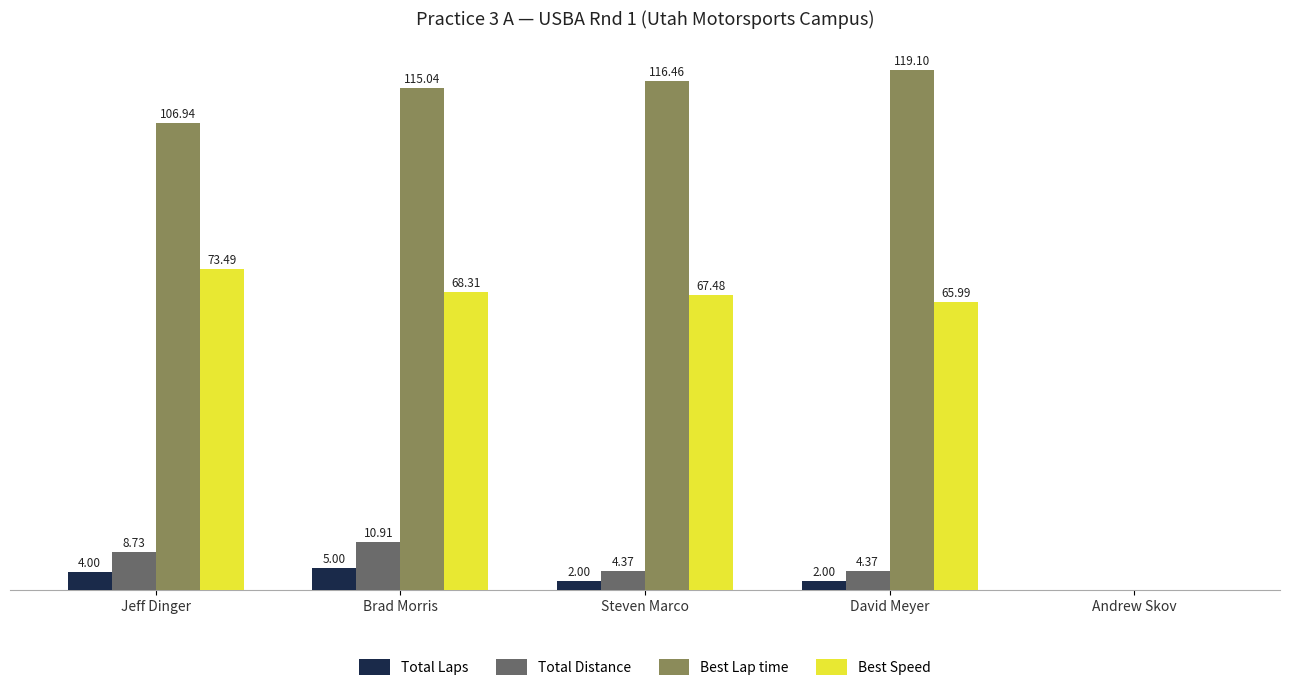

Which label corresponds to the largest value in the chart?

David Meyer